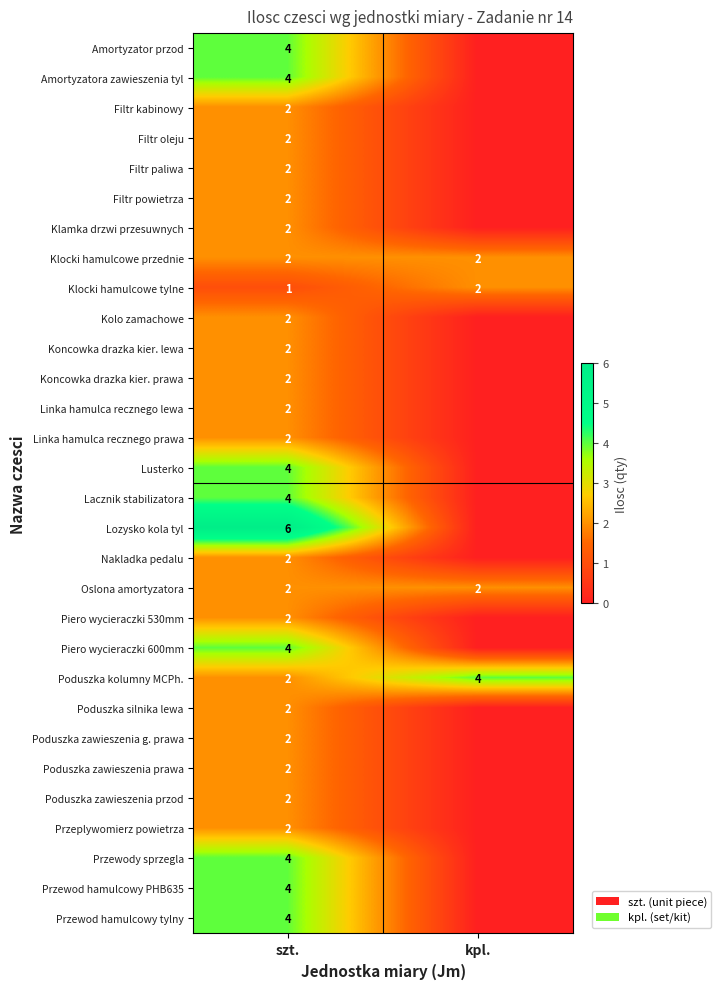

True or false: Poduszka zawieszenia prawa has a value of 1 at szt..

False